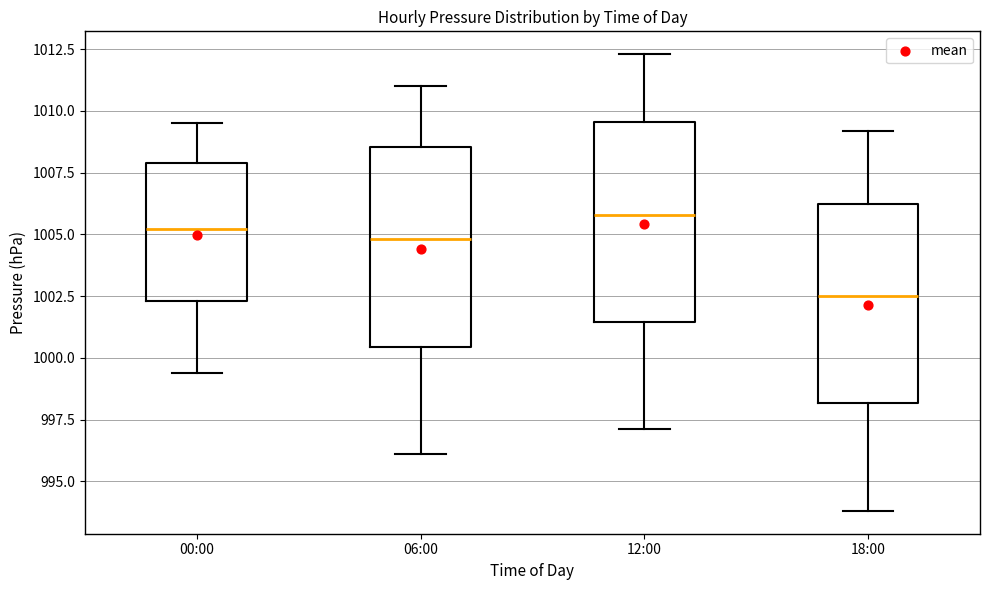

Reading left to right, transcribe this box plot: for each box, give where its median line is, the range the box spans, and where its two whiskers end, as read against the y-axis. The values are not printed on the chart, so give them approximately, as read against the axis.

00:00: median 1005.0, box 1002.5 to 1008.0, whiskers 999.5 to 1009.5
06:00: median 1005.0, box 1000.5 to 1008.5, whiskers 996.0 to 1011.0
12:00: median 1006.0, box 1001.5 to 1009.5, whiskers 997.0 to 1012.5
18:00: median 1002.5, box 998.0 to 1006.5, whiskers 994.0 to 1009.0